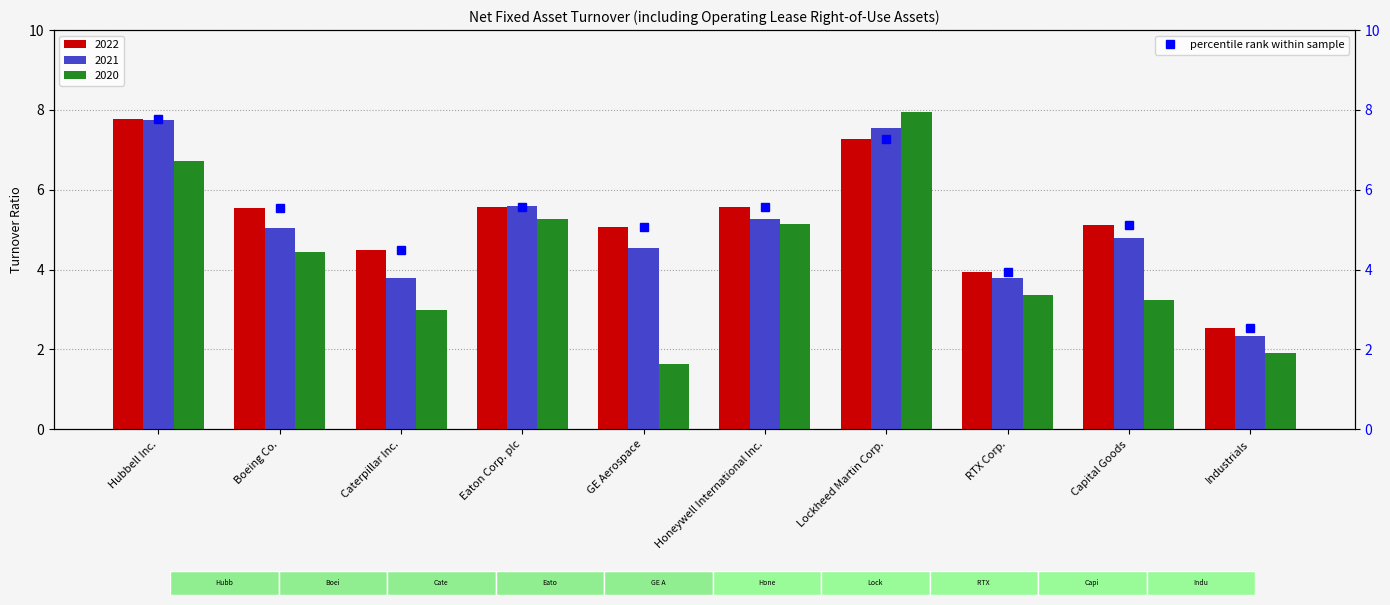

What is the value of the 2nd bar from the left?

5.5